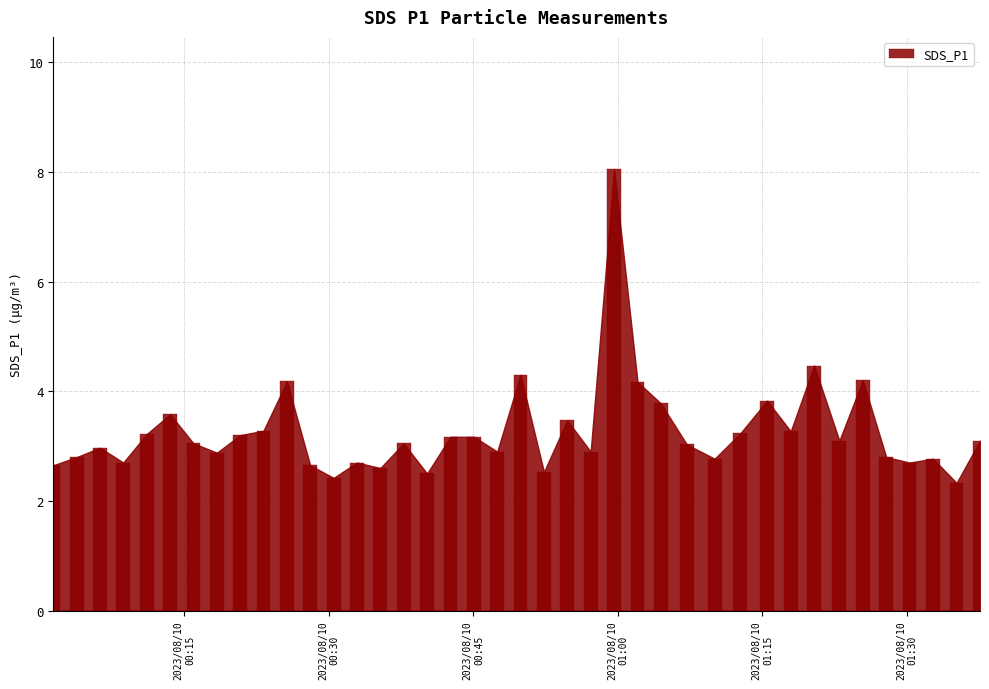

Count the number of categories in the chart.

40